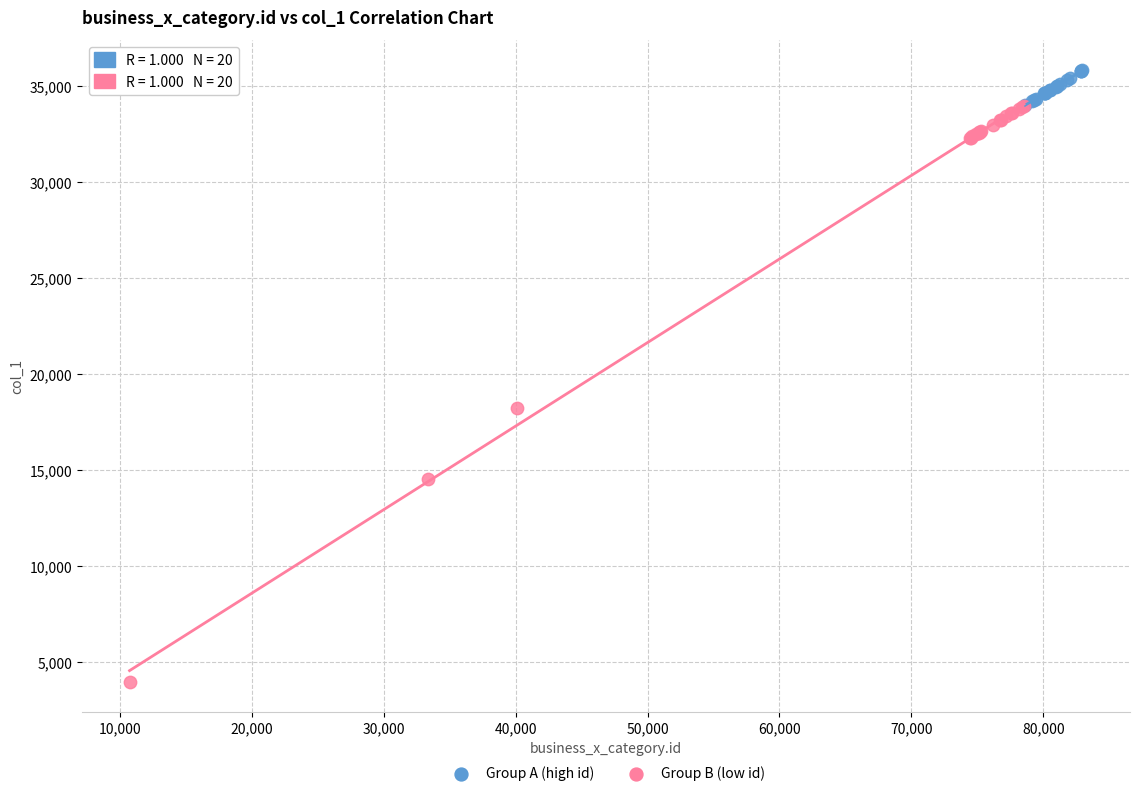

Which series has the widest spread of Y values?

Group B (low id)